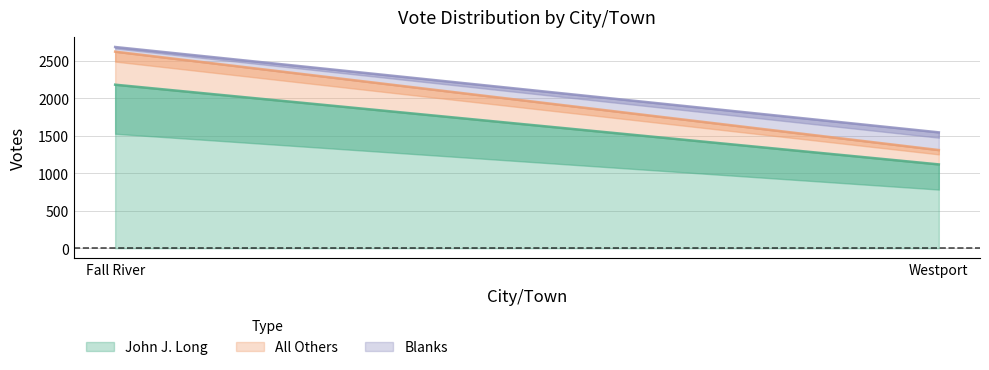

What is the maximum value shown in the chart?

2179